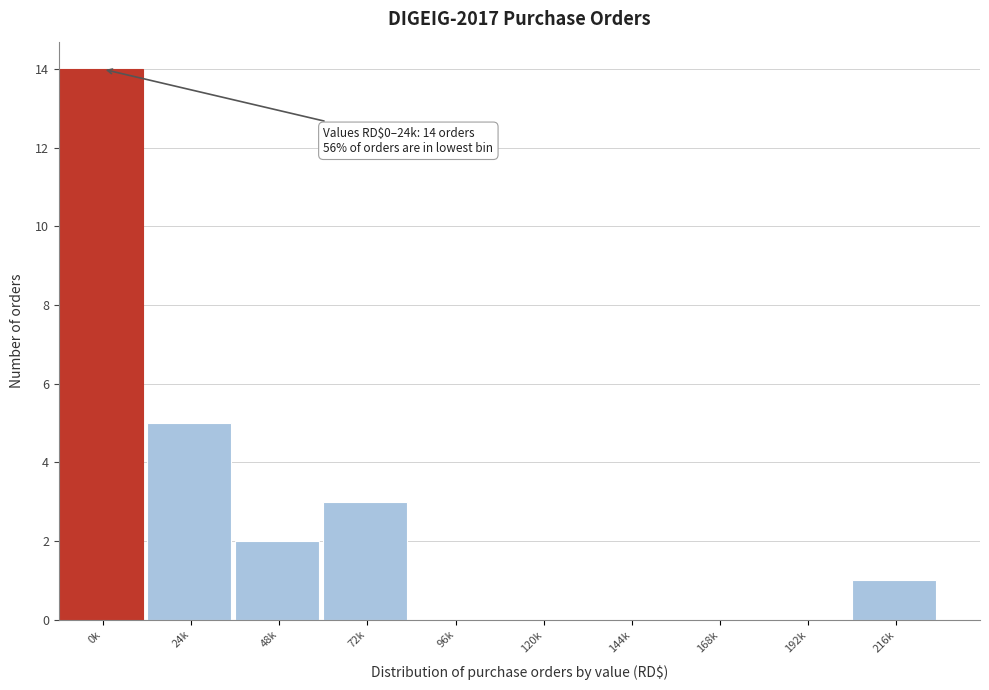

Reading left to right, transcribe all the data shown in this chart.

0k=14	24k=5	48k=2	72k=3	96k=0	120k=0	144k=0	168k=0	192k=0	216k=1